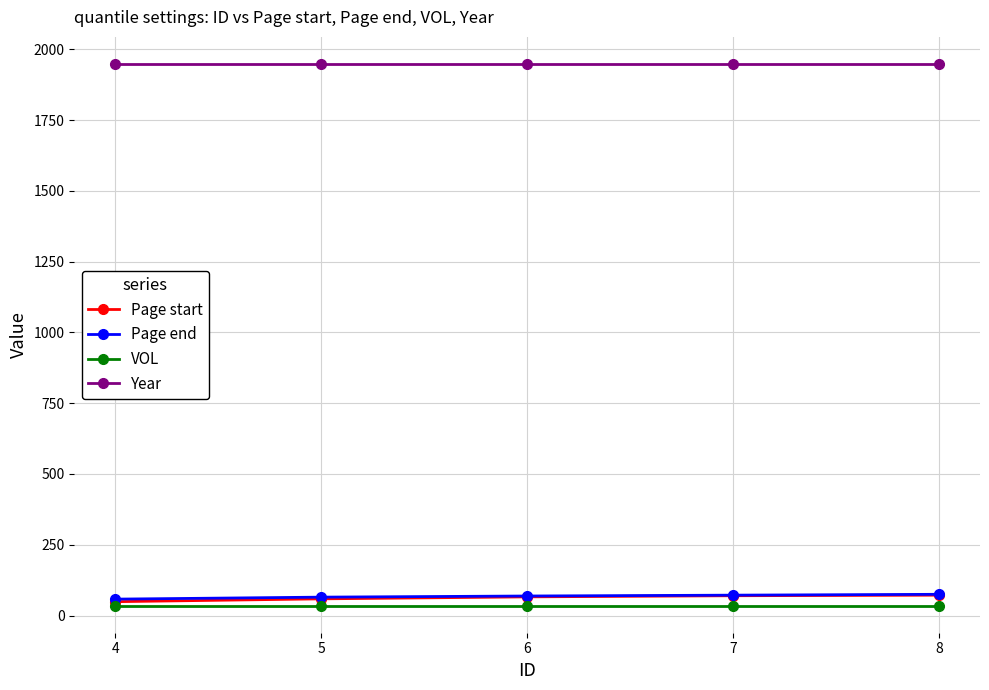

True or false: Year and Page end cross at least once.

False